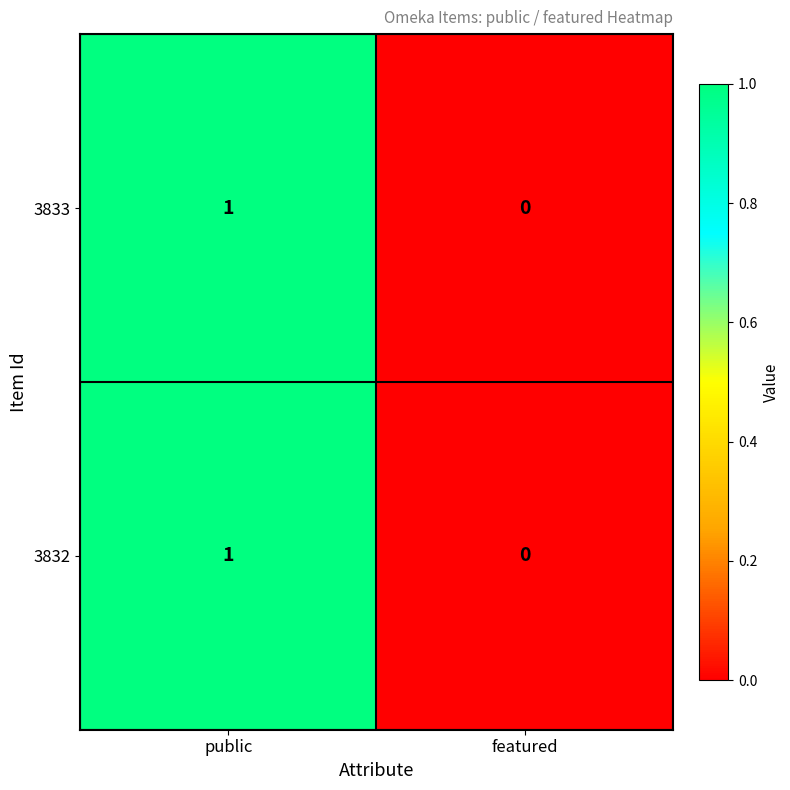

At which label is 3833 closest to 0?

featured